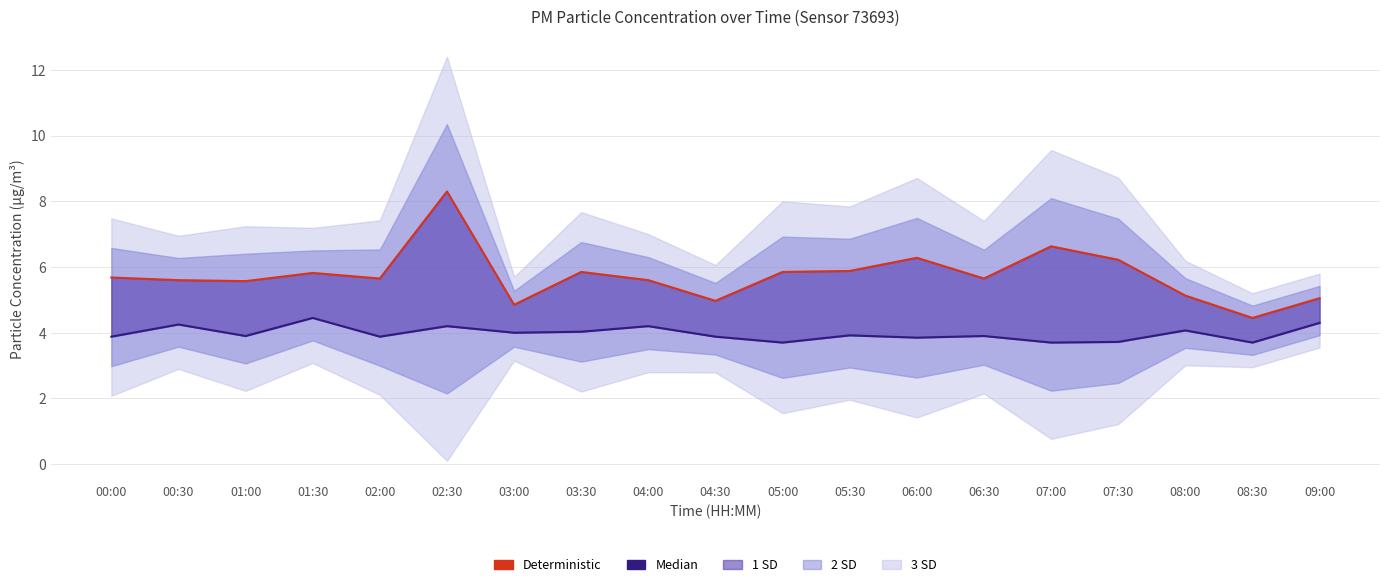

Where is the first local minimum for Deterministic?

01:00